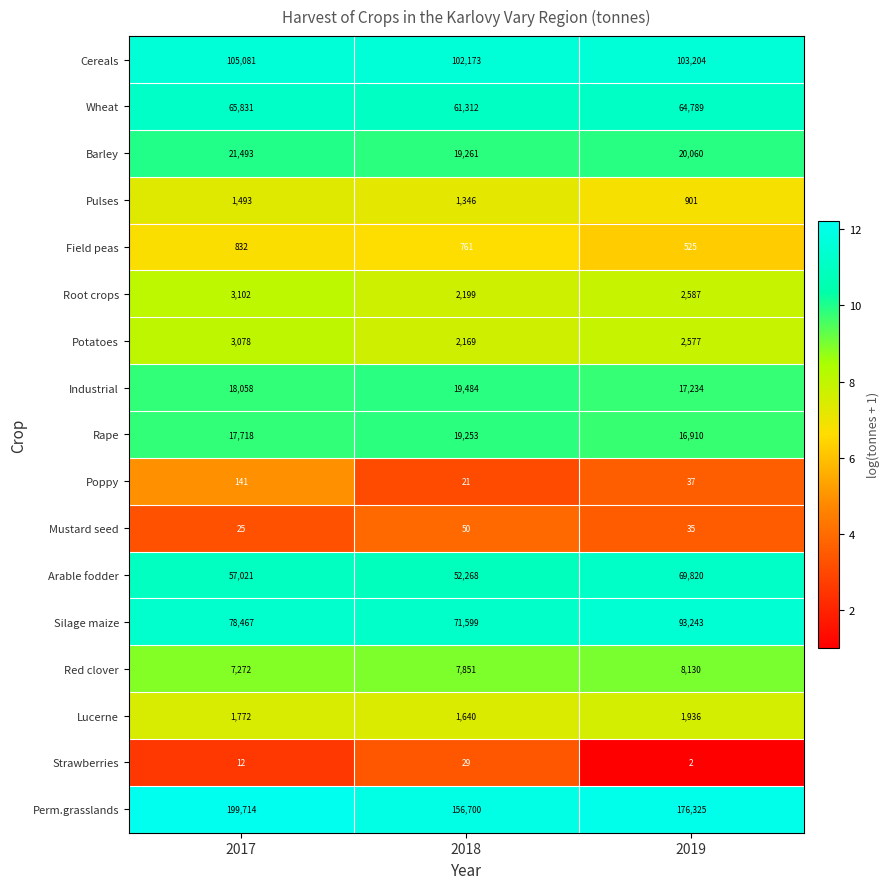

What is the difference between the highest and lowest values at 2017?

199702